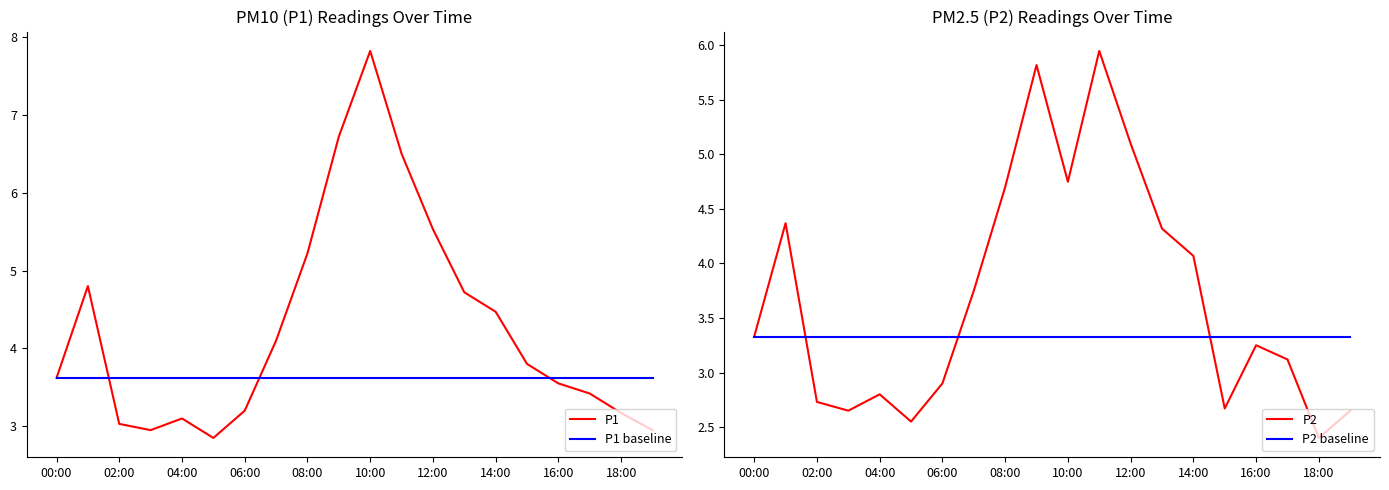

Read the P1 value at 08:00.

5.2